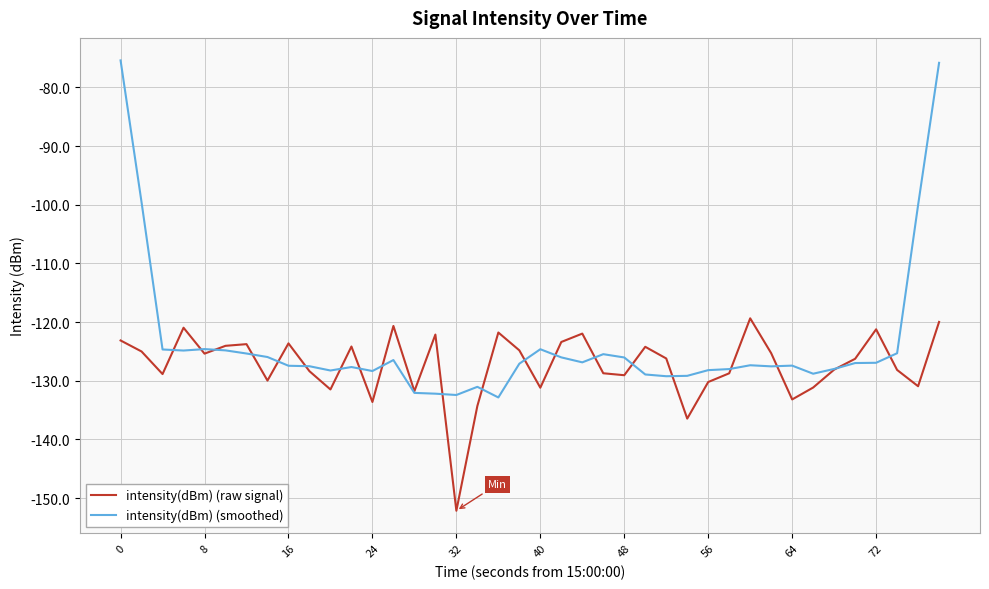

Which series has the largest total across all categories?

intensity(dBm) (smoothed)